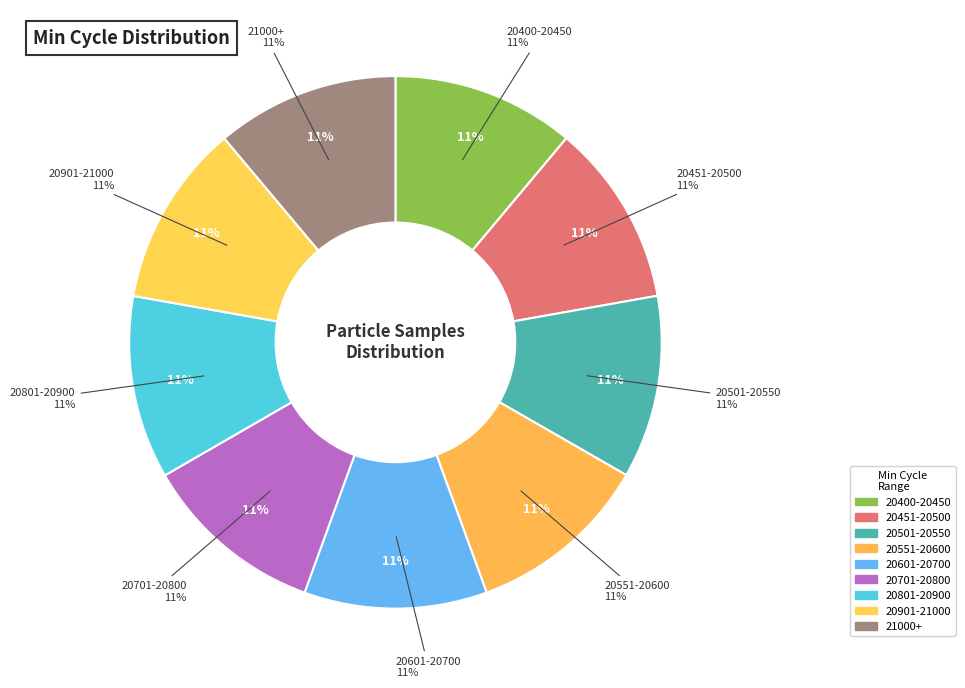

What percentage is NOT represented by 27?

88.9%